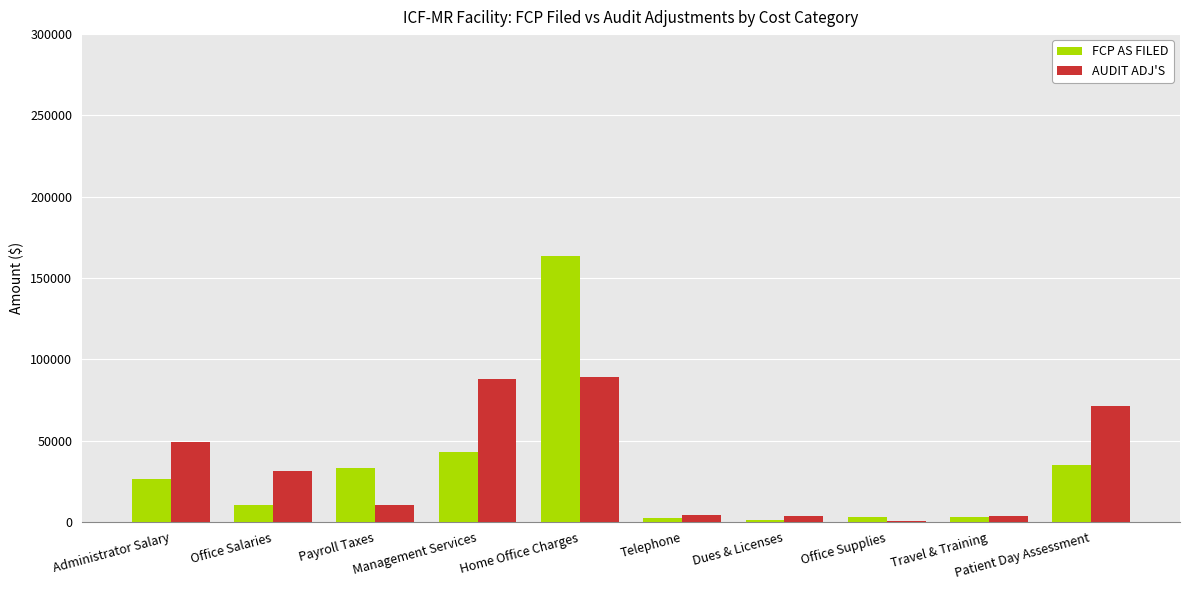

How many data points does each series have?

10